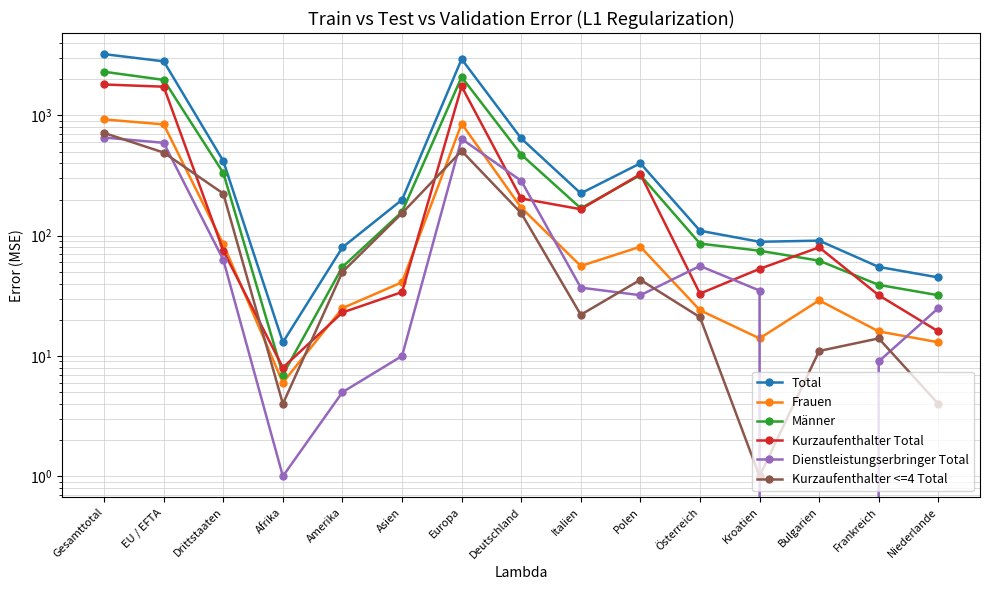

Which category has the lowest value in the Dienstleistungserbringer Total series?

Bulgarien